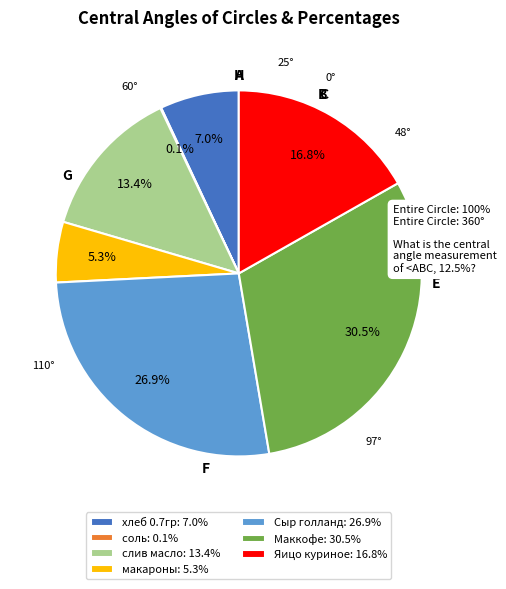

The макароны slice represents 5% of the pie. True or false?

True